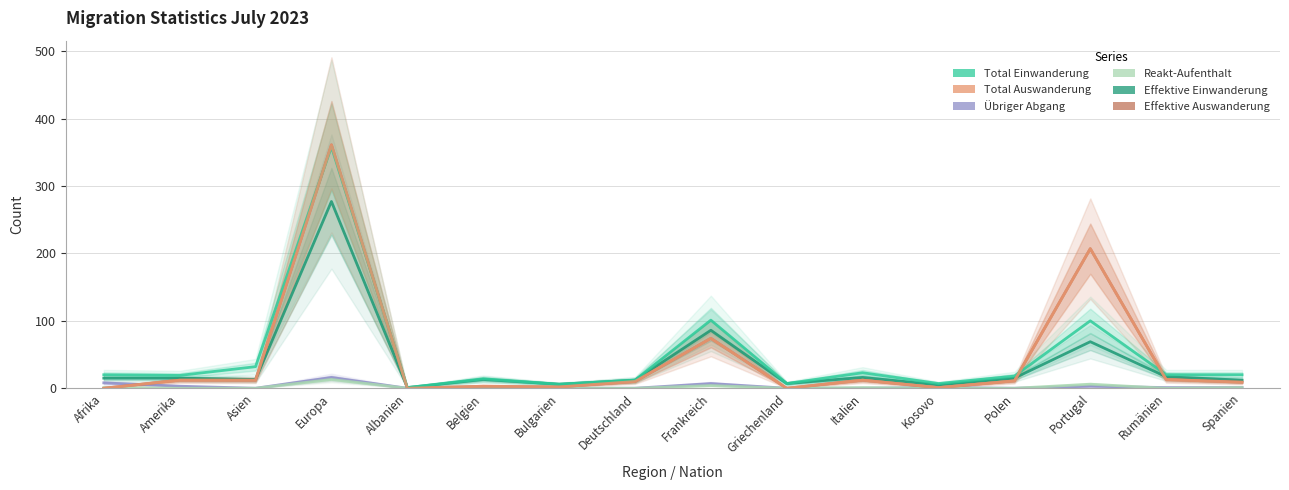

What is the sum of the Total Auswanderung values at Belgien and Asien?

15